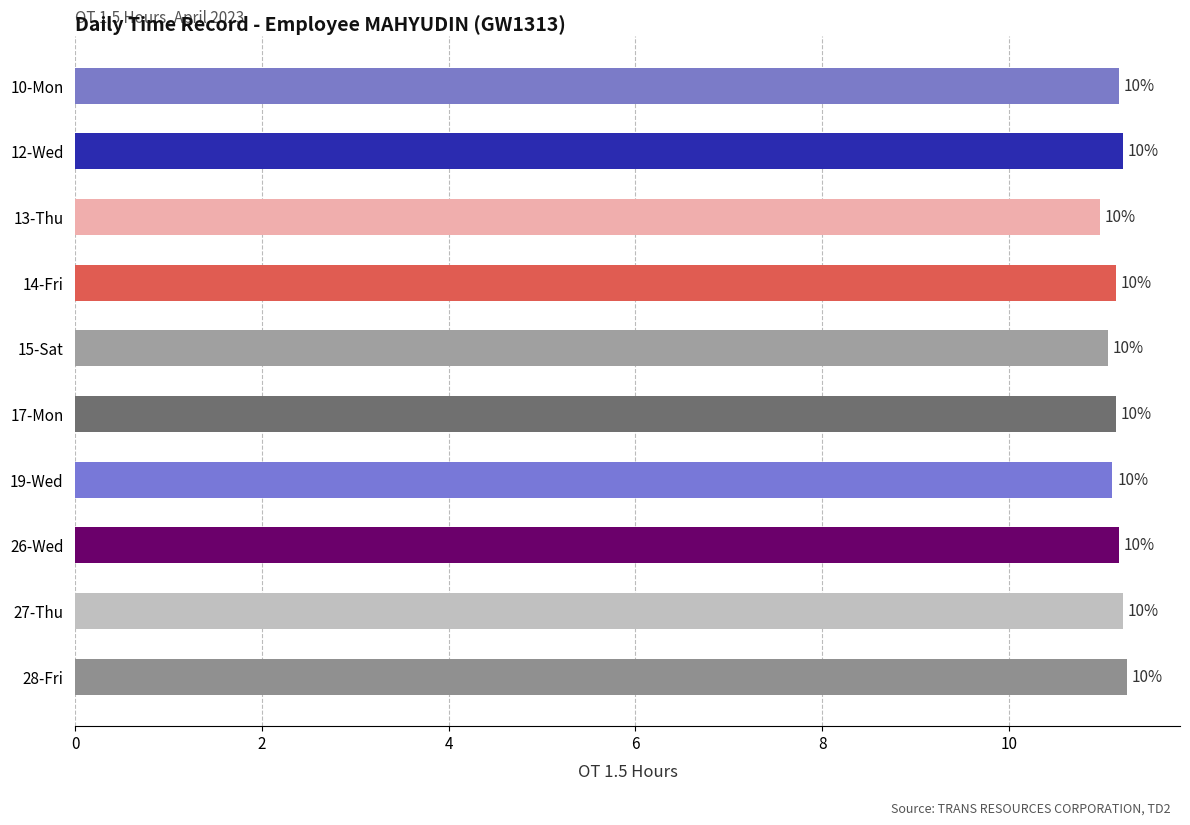

How many bars are there in total?

10